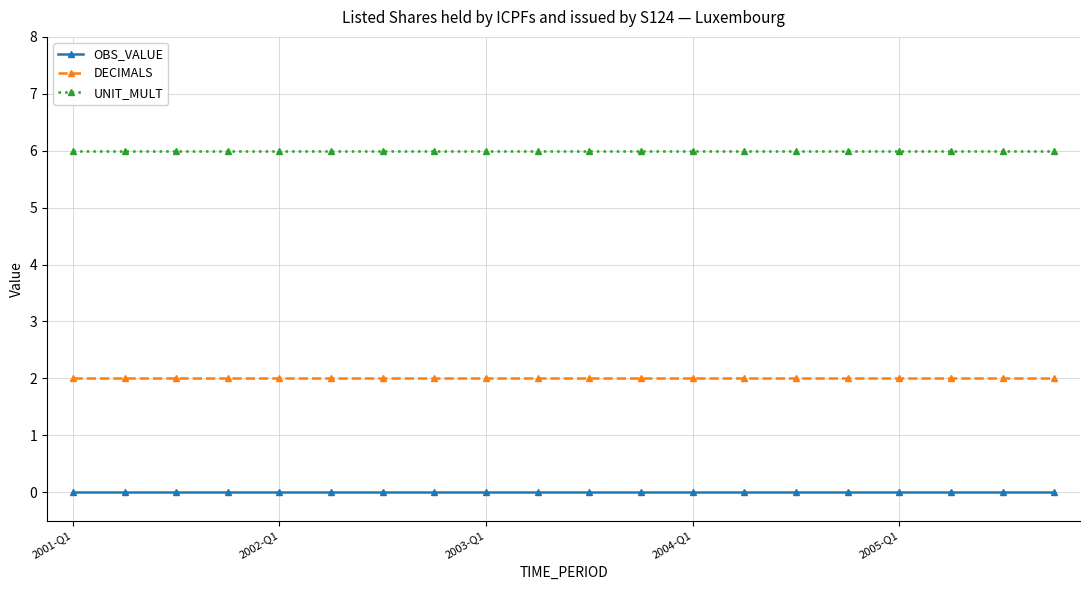

What is the maximum value shown in the chart?

6